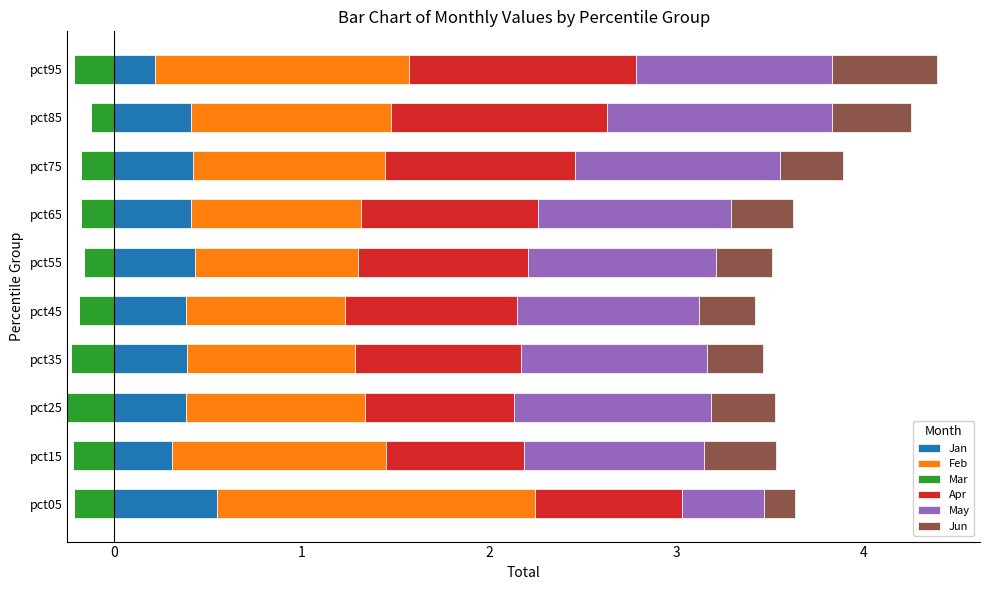

What is the sum of all Jan values?

3.9